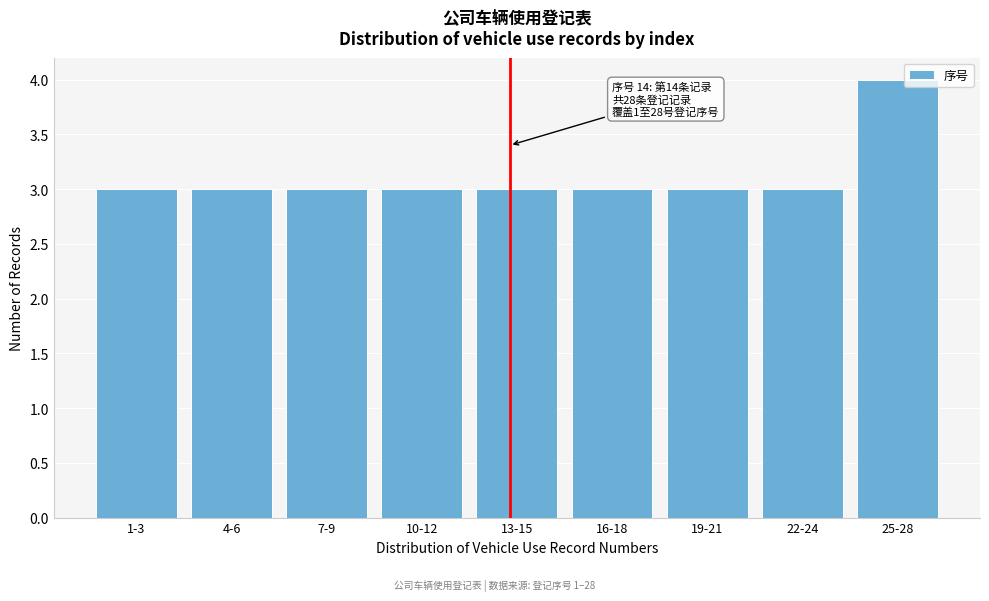

Reading right to left, what are all the values shown in this chart?

4	3	3	3	3	3	3	3	3